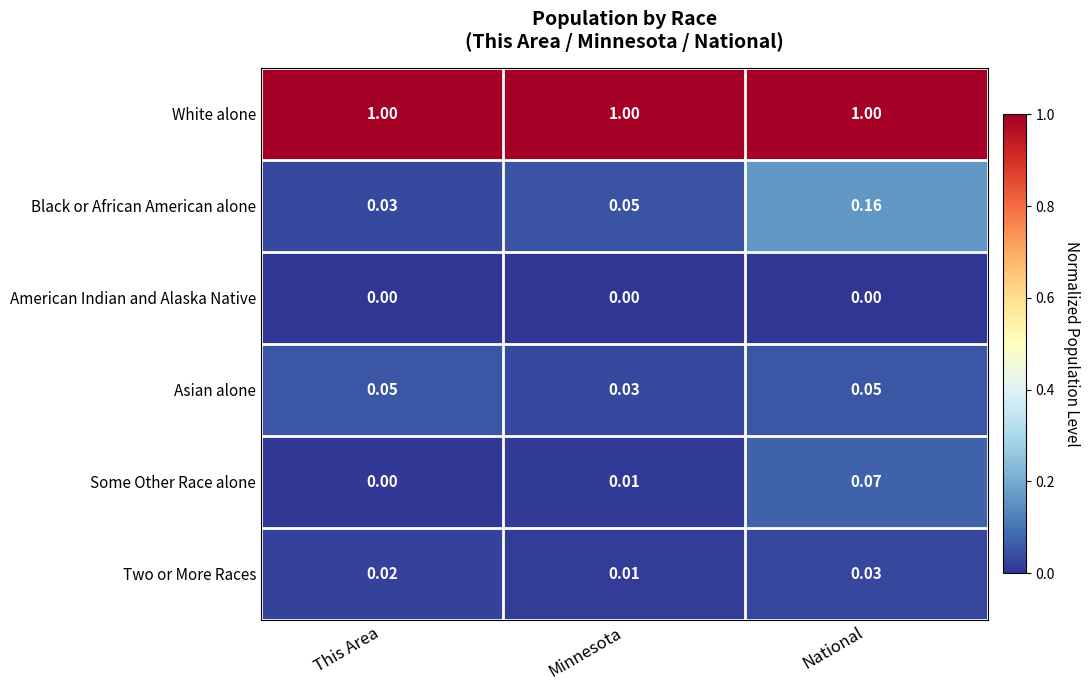

Which category has the highest value in the Some Other Race alone series?

National